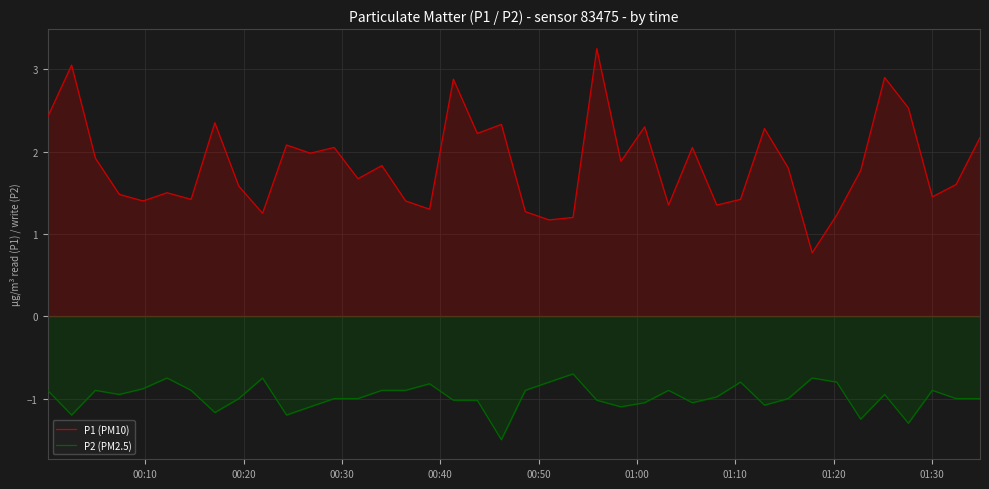

True or false: P2 (PM2.5) and P1 (PM10) intersect in this chart.

False